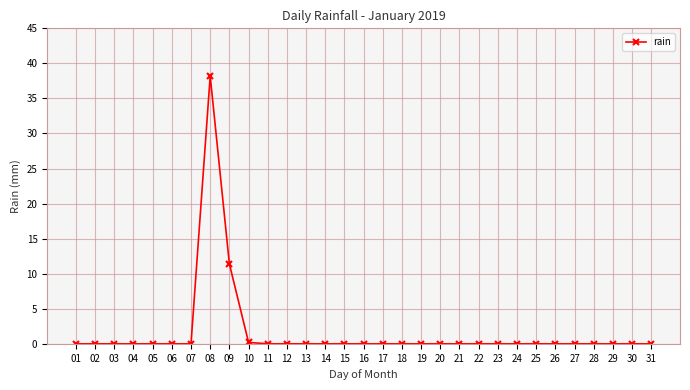

Which label corresponds to the largest value in the chart?

08